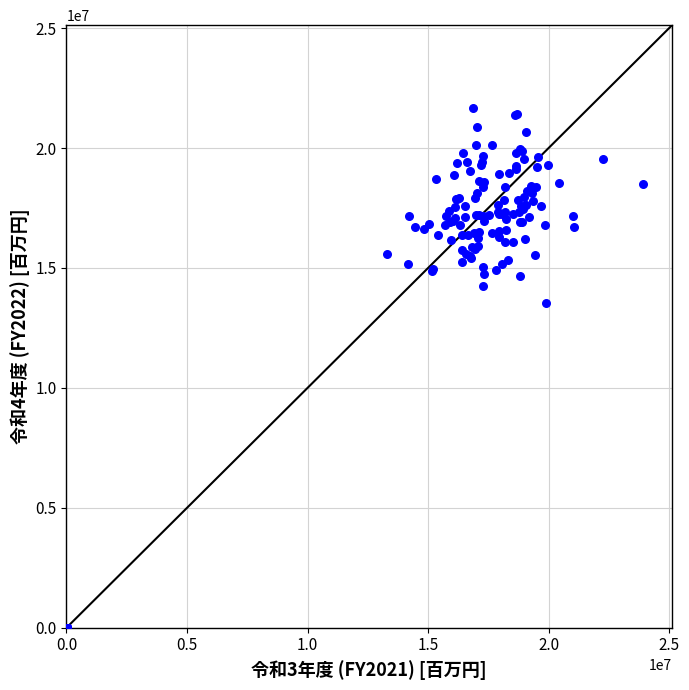

What Y value in the scatter plot is closest to 10842292?

13546964.3